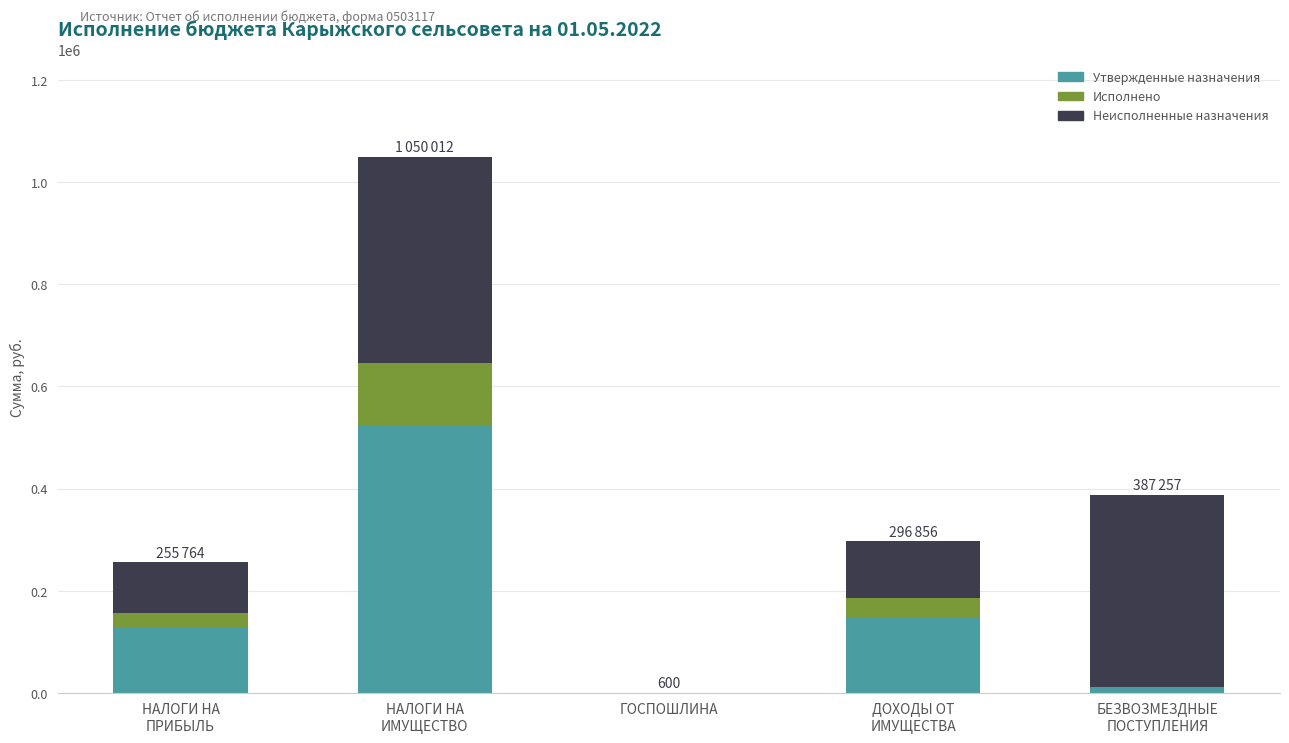

What is the sum of all Утвержденные назначения values?

814152.0